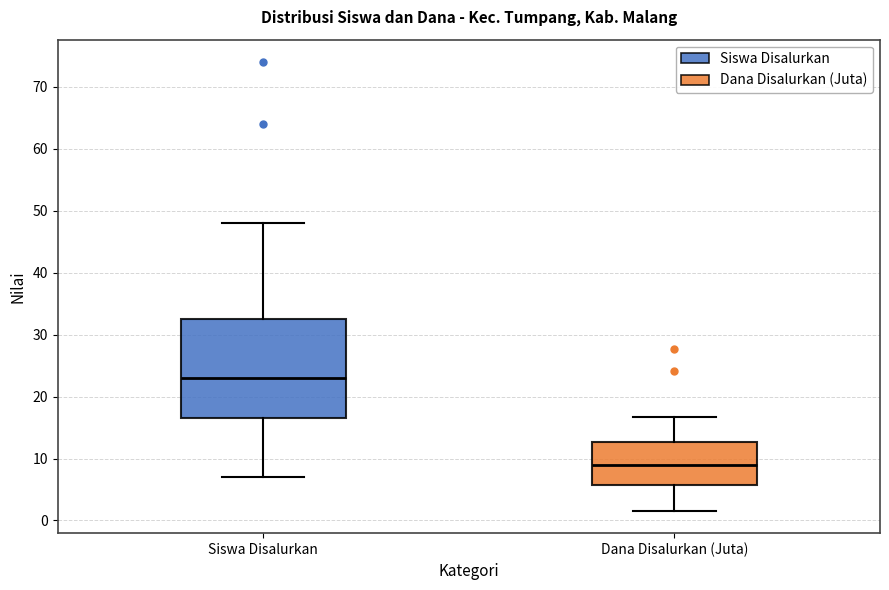

Reading left to right, read every box against the y-axis: the position of its median line, the range the box covers, and the ends of its whiskers. The values are not printed on the chart, so give them approximately, as read against the axis.

Siswa Disalurkan: median 23, box 17 to 33, whiskers 7 to 48
Dana Disalurkan (Juta): median 9, box 6 to 13, whiskers 2 to 17